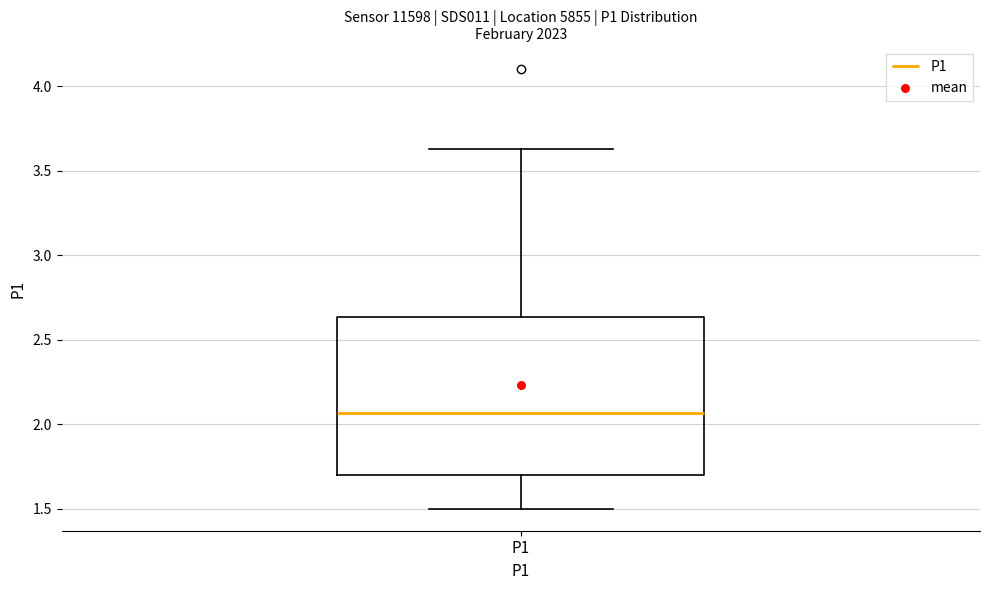

Where does the median line of the box for P1 sit on the y-axis? The values are not printed on the chart, so give them approximately, as read against the axis.

2.05